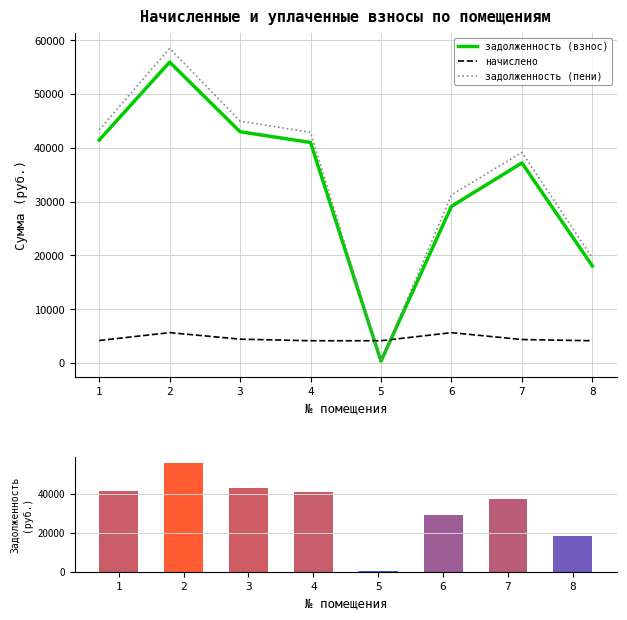

Reading left to right, what are all the values shown in this chart?

задолженность (взнос): 1=41428.2	2=55919.8	3=42975.6	4=40984.4	5=344.4	6=29117.2	7=37182.6	8=18033.5
начислено: 1=4177.2	2=5638.3	3=4428.2	4=4132.4	5=4132.4	6=5638.3	7=4356.5	8=4132.4
задолженность (пени): 1=43320.9	2=58474.6	3=44964.8	4=42856.9	5=344.4	6=31241.3	7=39156.6	8=19511.5